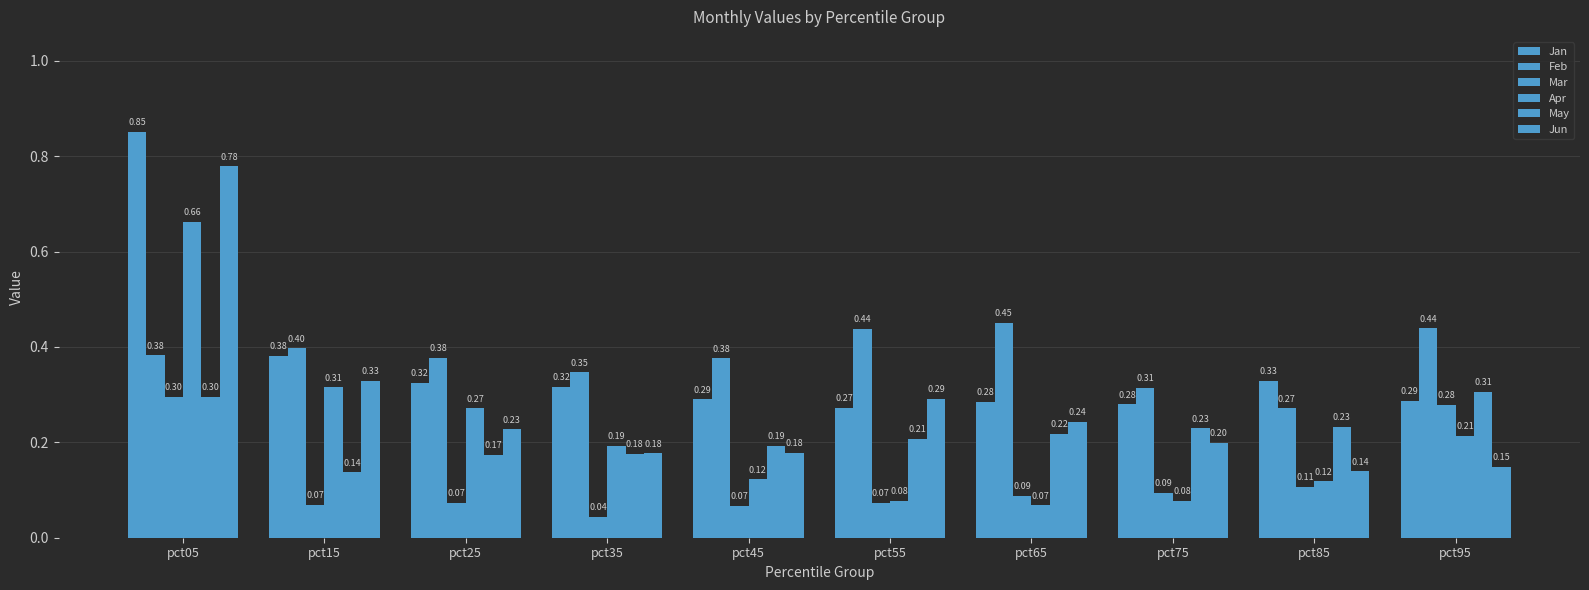

How many bars are there in each group?

6